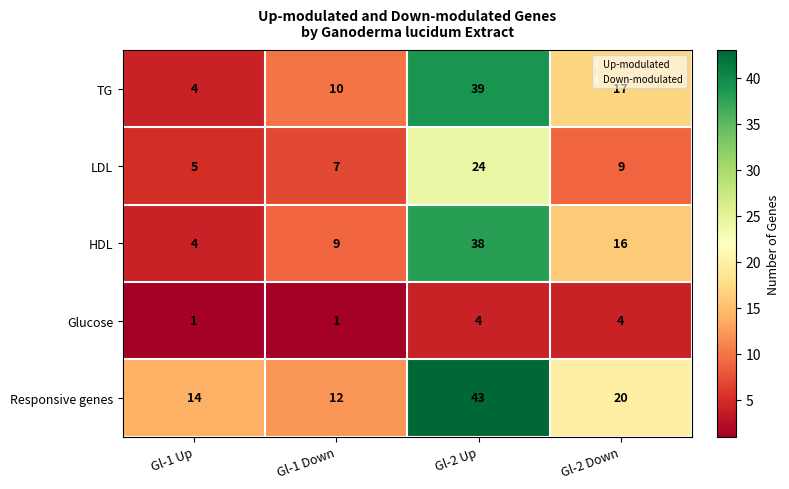

What is the average value of the HDL series?

17